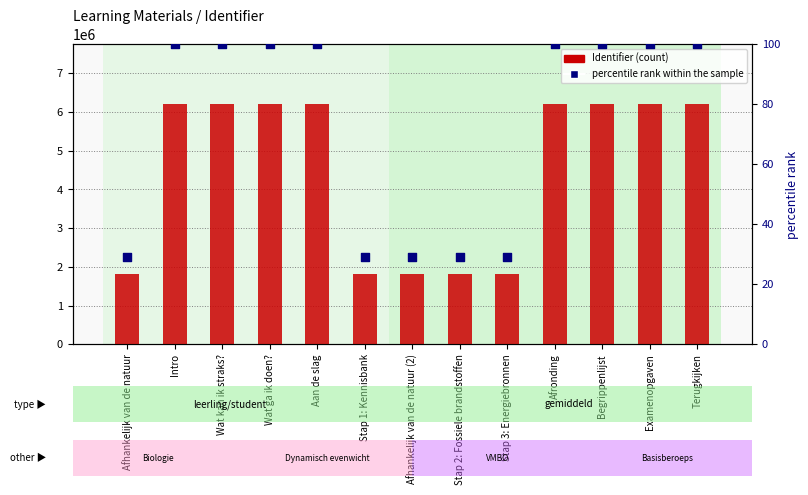

What are all the series names shown in the legend?

Identifier, percentile rank within the sample